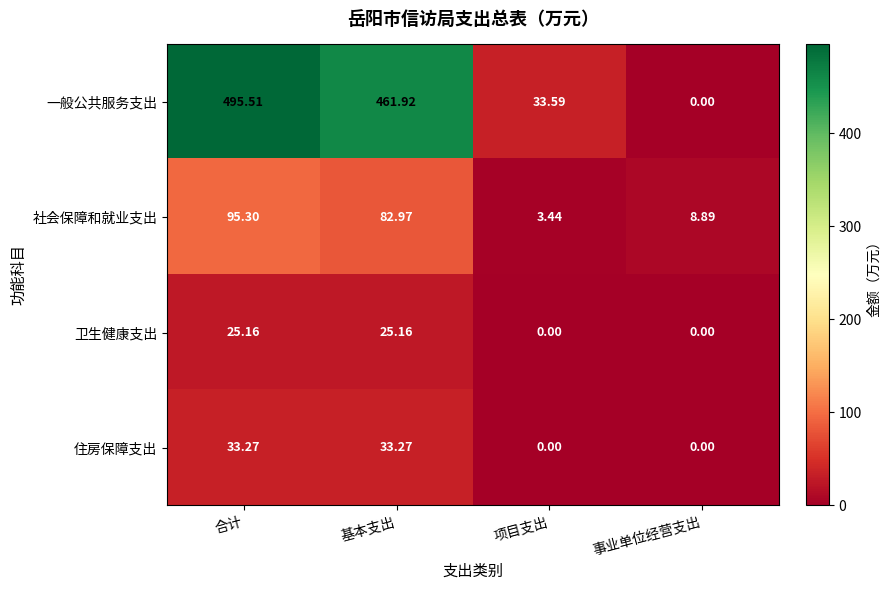

At which label does 住房保障支出 first exceed 33?

合计